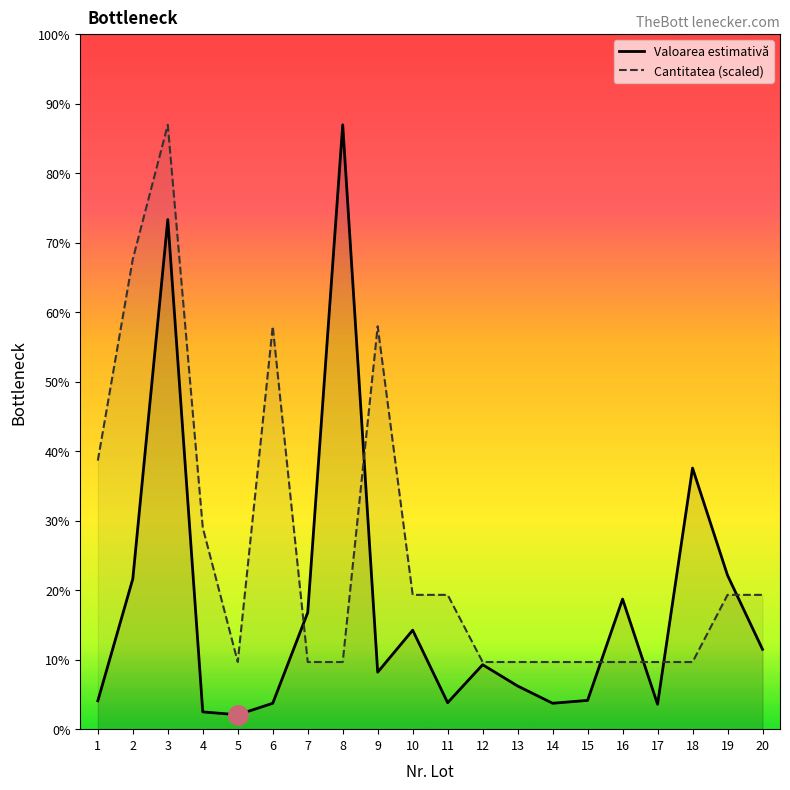

At which label does Cantitatea (scaled) first exceed 23333?

1